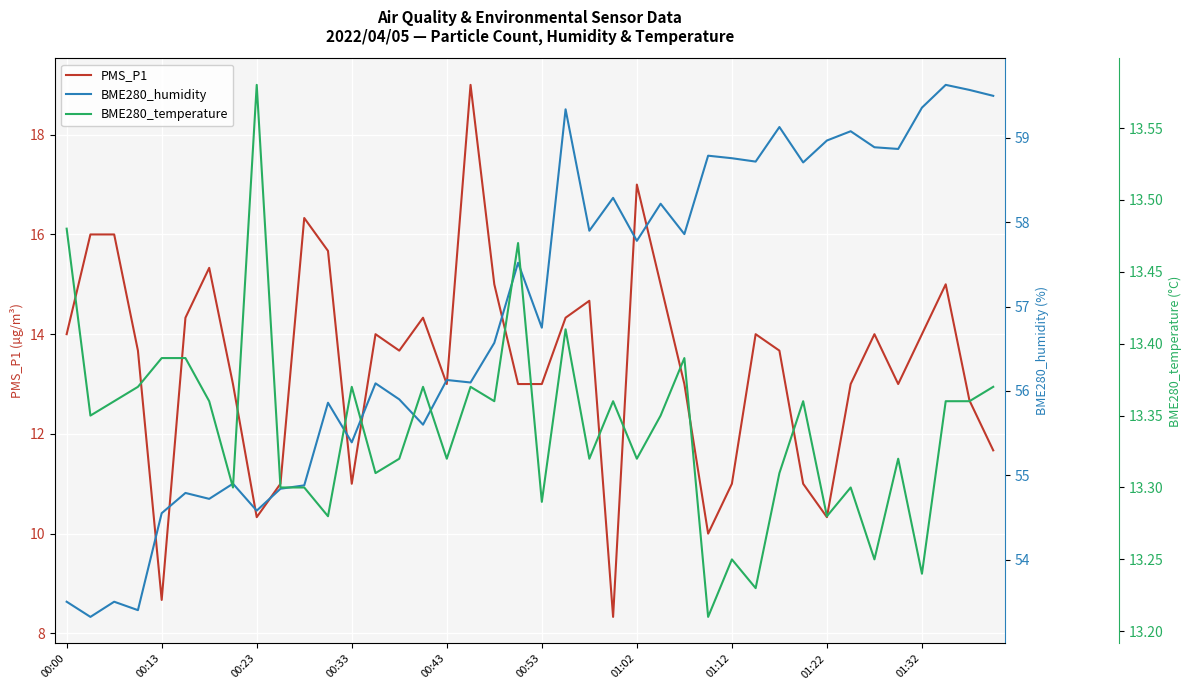

How many interior local peaks does the BME280_humidity series have?

14